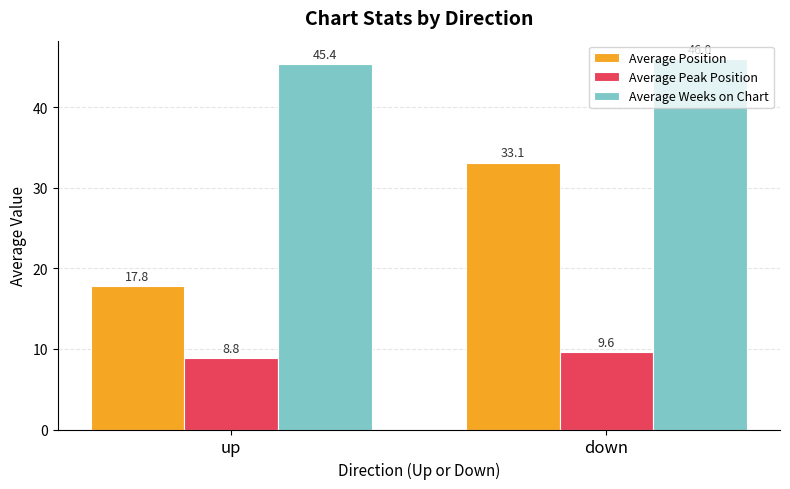

What is the average value of the Average Peak Position series?

9.2